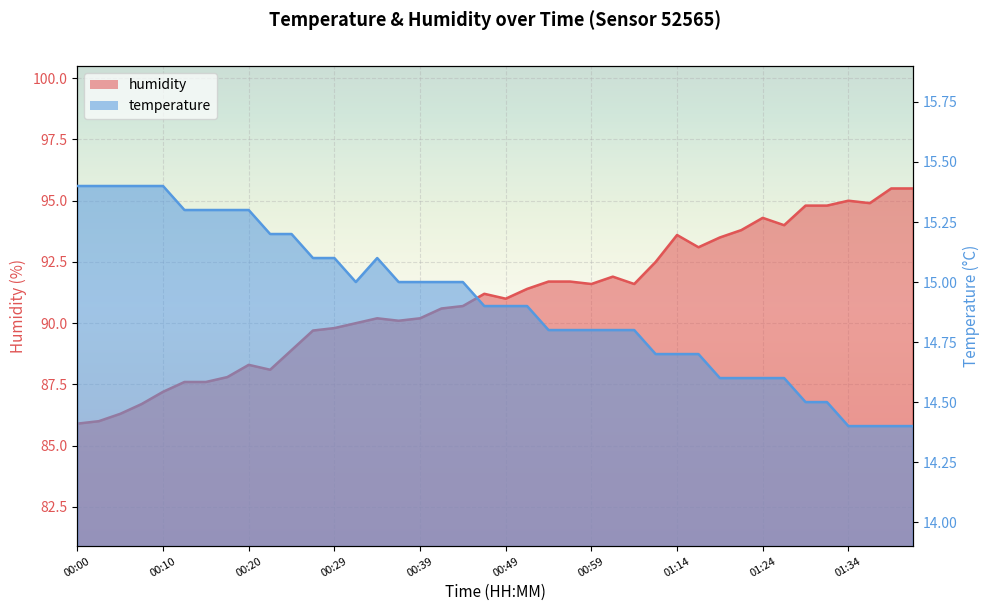

How many lines are shown in the chart?

2